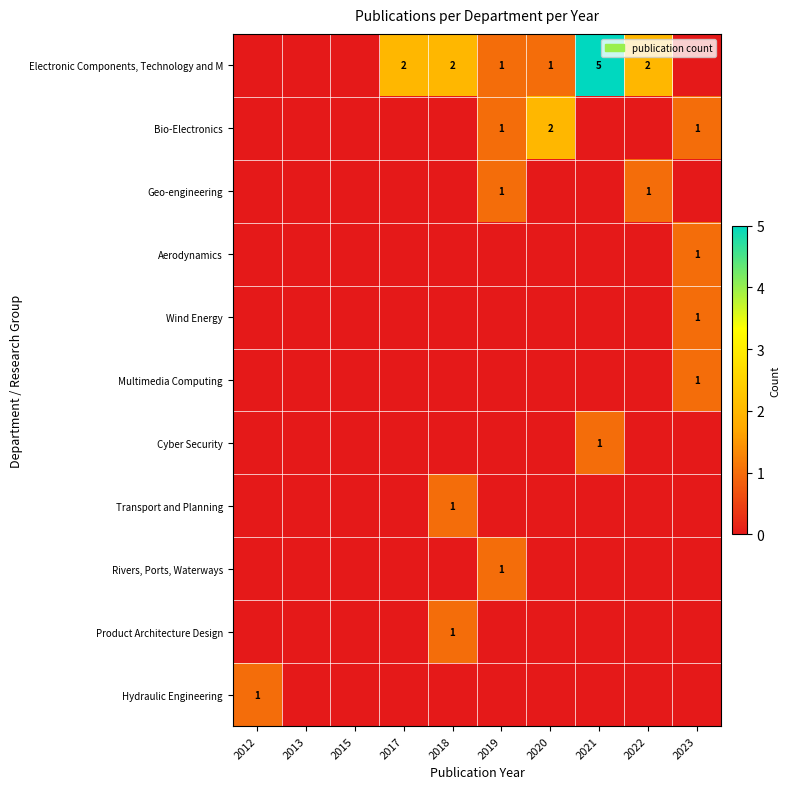

The Aerodynamics series shows 2 at 2023. True or false?

False